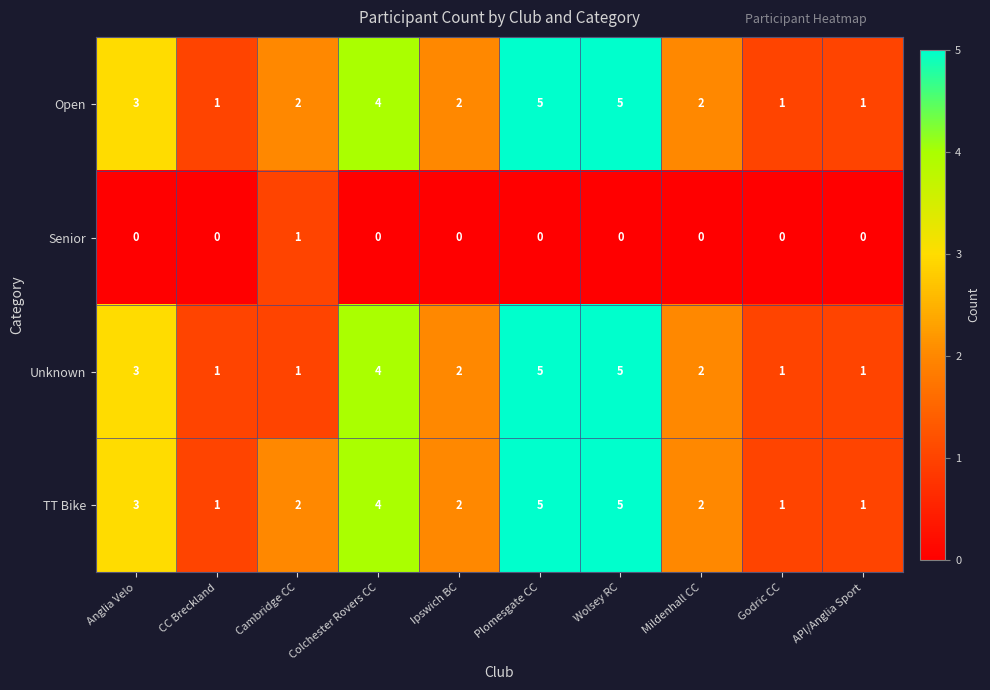

What is the difference between the highest and lowest values at Colchester Rovers CC?

4